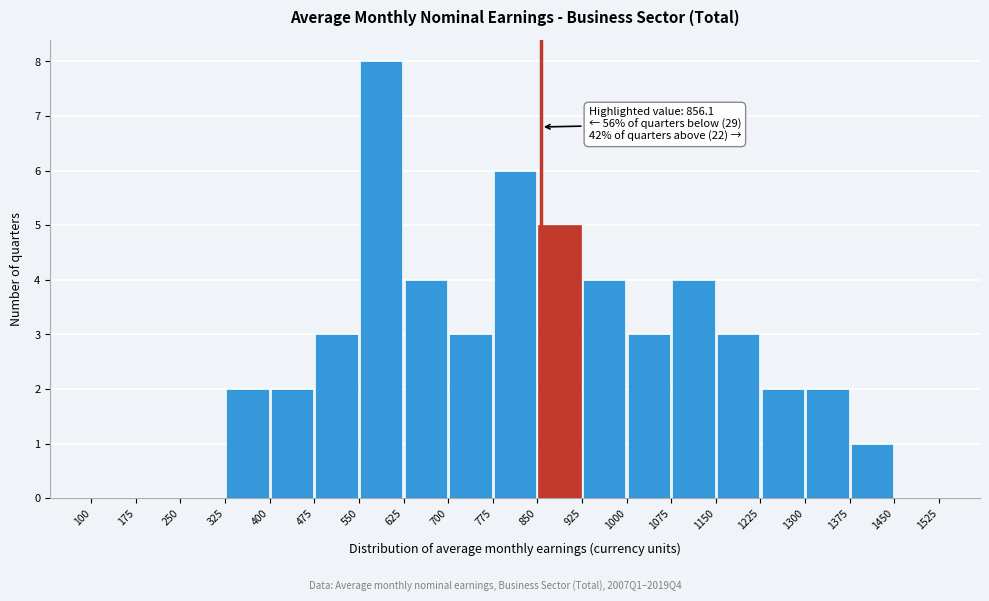

Over which range of the x-axis is the bar tallest?

550 to 625